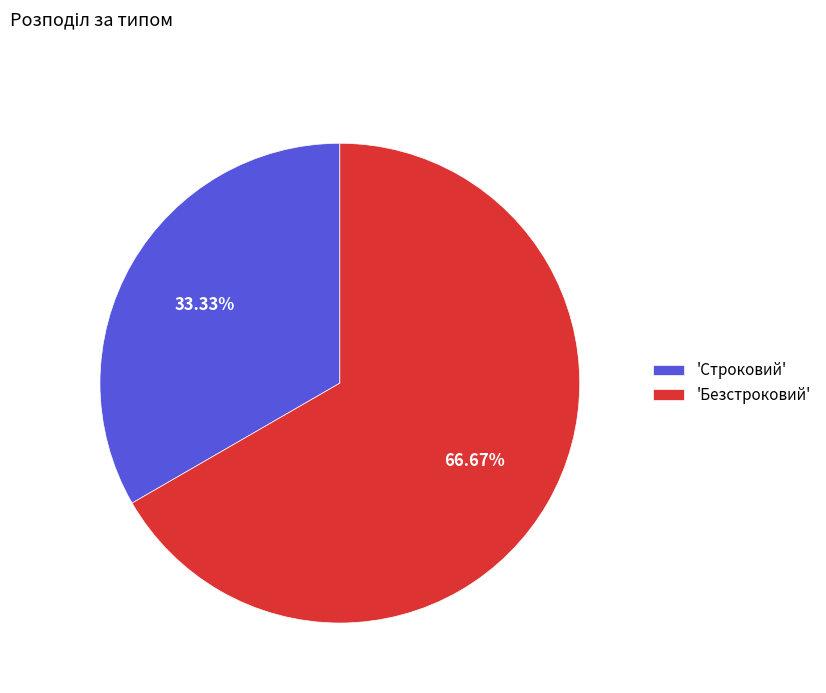

Rank the categories by value from lowest to highest.

'Строковий', 'Безстроковий'